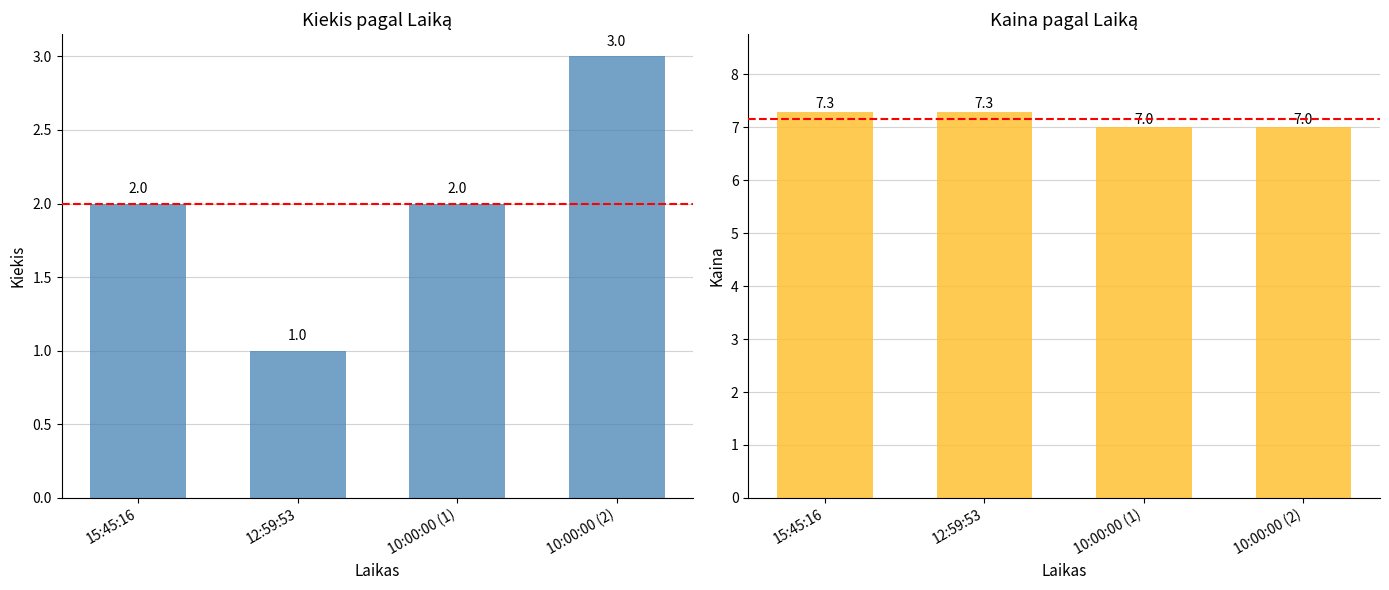

Is it true that Kiekis equals 2.0 at 10:00:00 (1)?

True